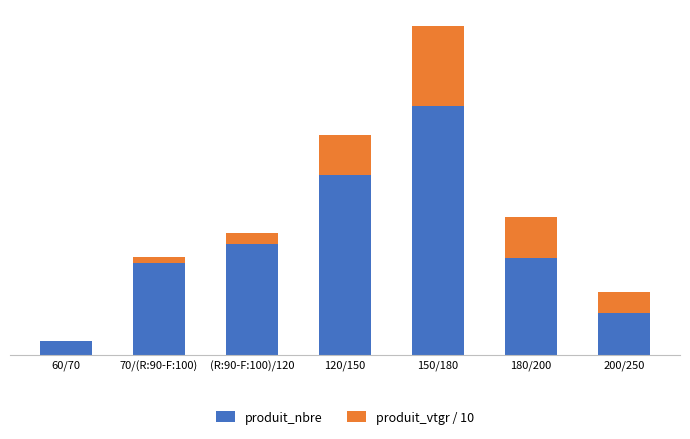

Are the bars horizontal?

No